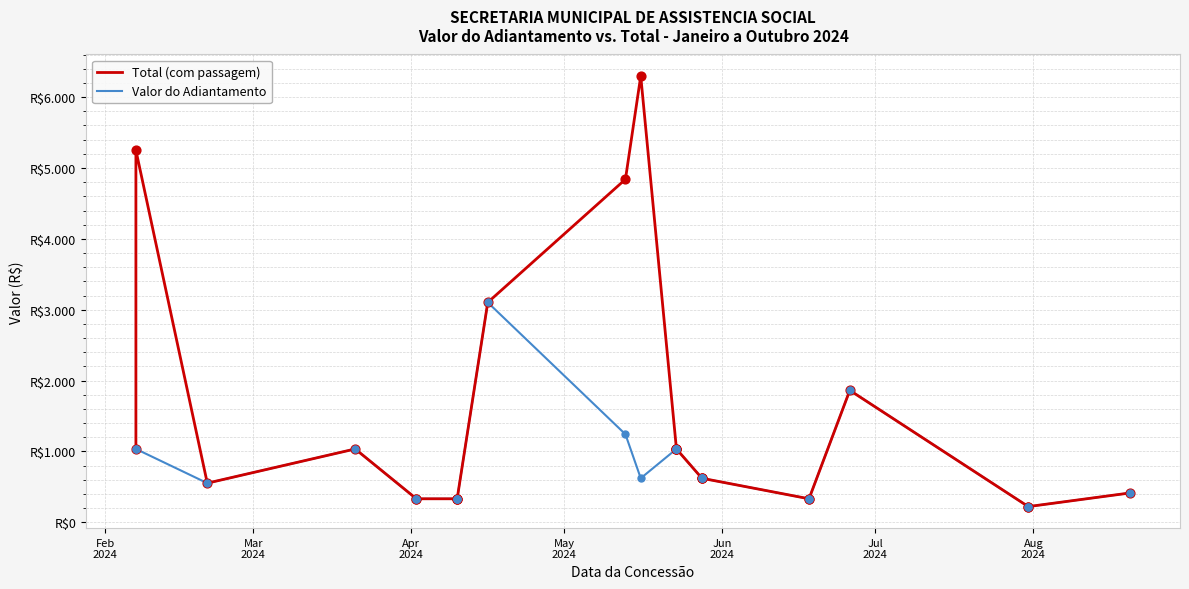

Is the value of Valor do Adiantamento at 13 greater than the value of Total (com passagem) at 20?

Yes